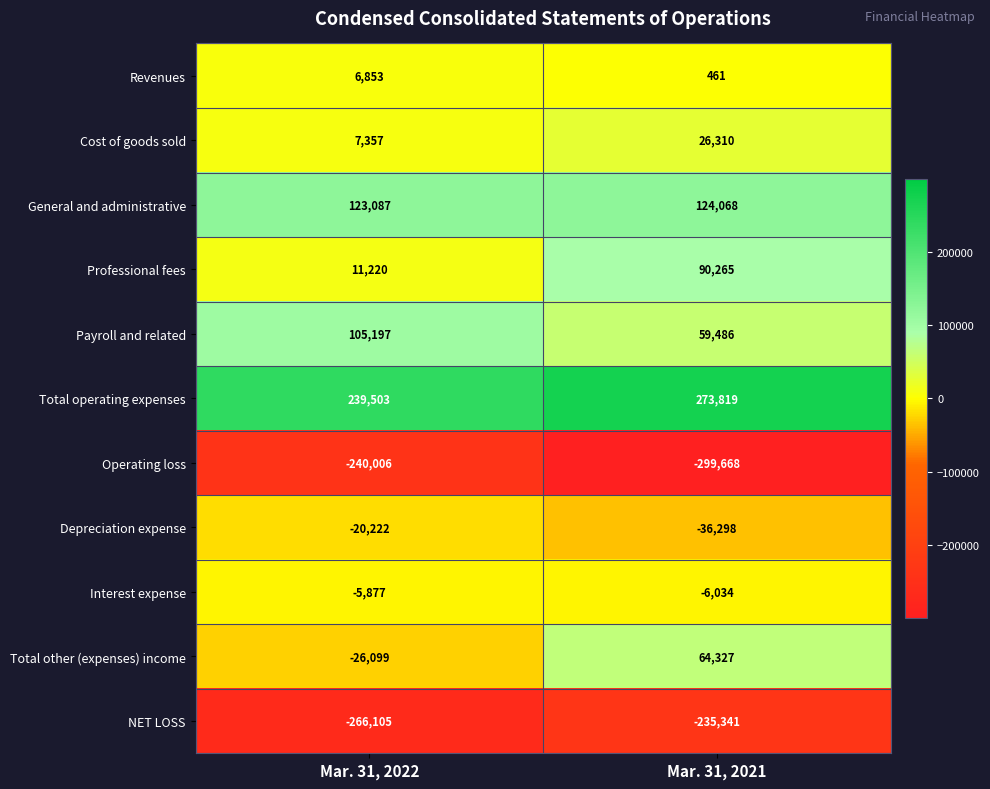

The value of Professional fees at Mar. 31, 2021 is 47426. True or false?

False